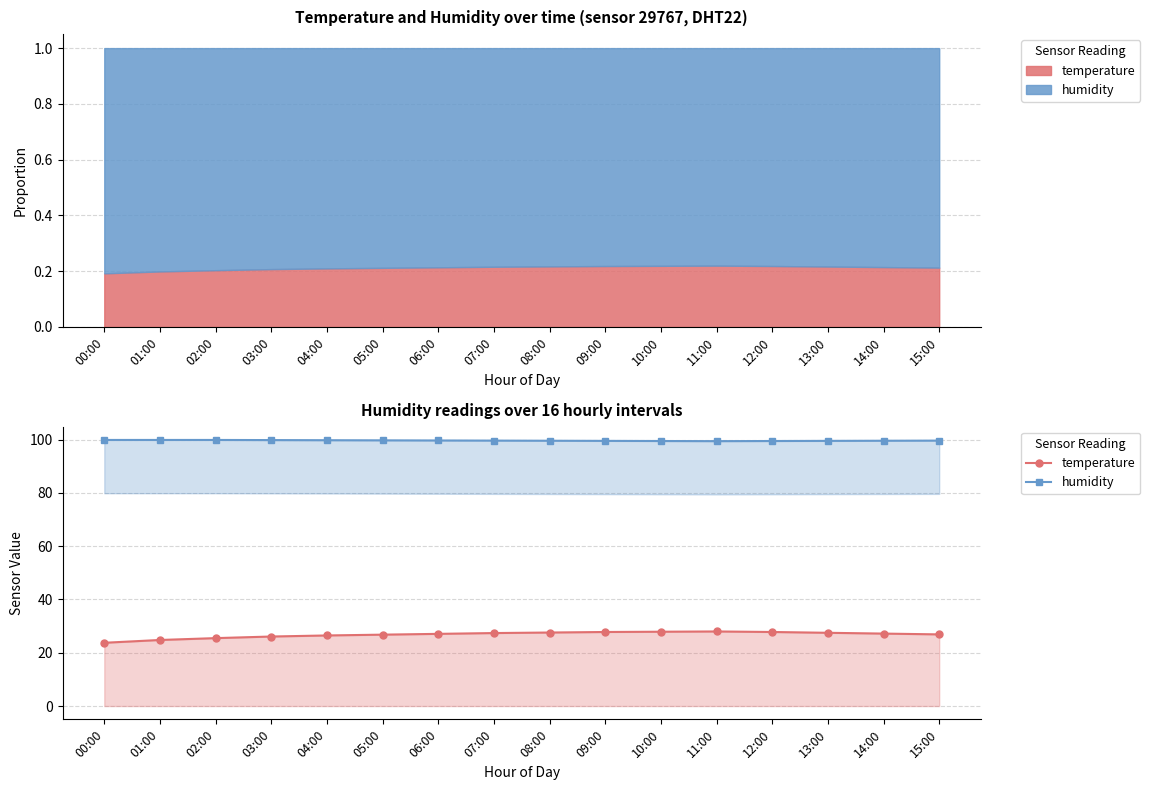

Which series has the largest range (max minus min)?

temperature